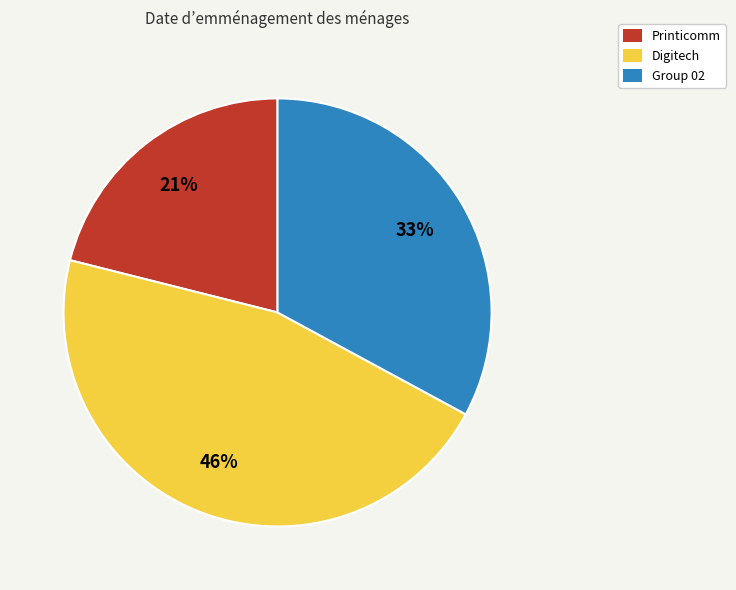

What percentage is the Digitech slice, to the nearest percent?

46%